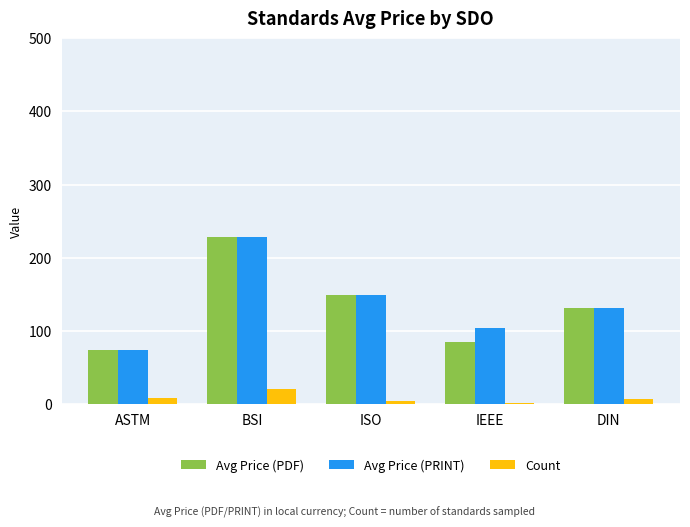

What is the approximate value of Avg Price (PRINT) at ISO?

149.0